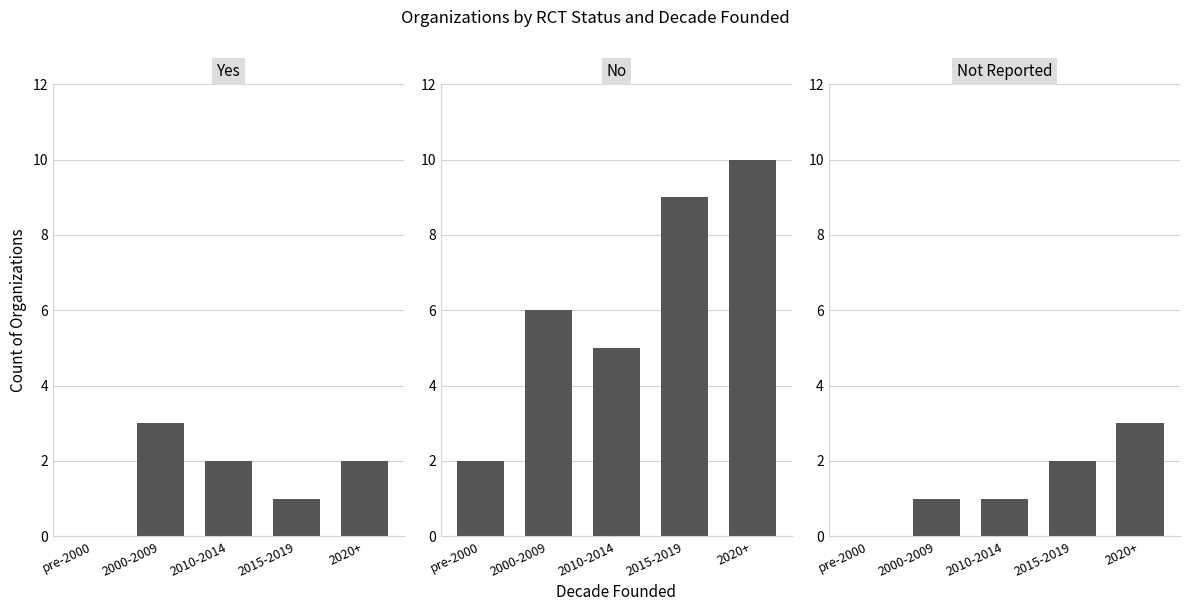

What is the value of the Not Reported bar at the 2nd from the left?

1